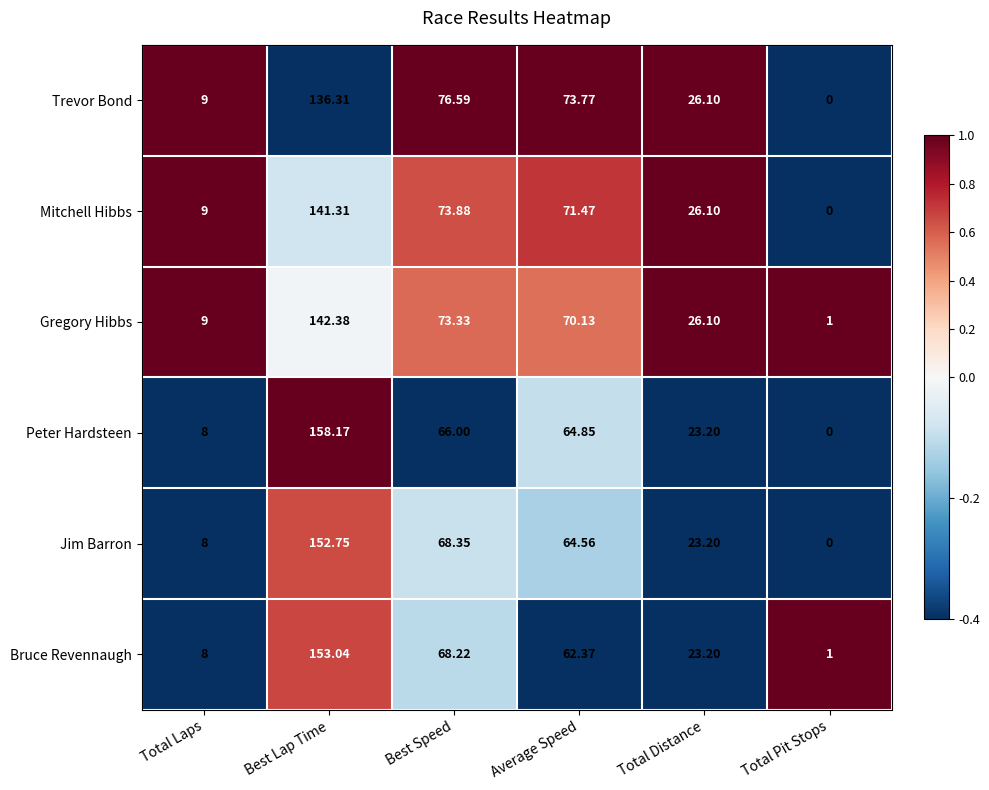

At which category is the sum across all series the highest?

Best Lap Time